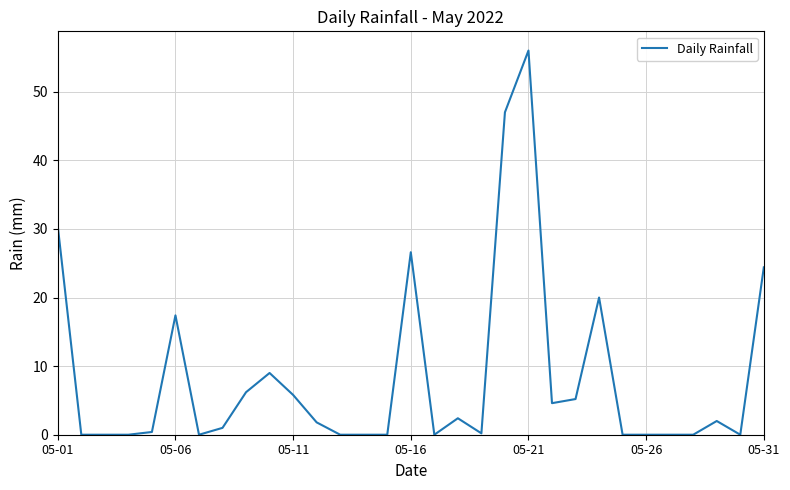

What is the greatest value displayed?

56.0